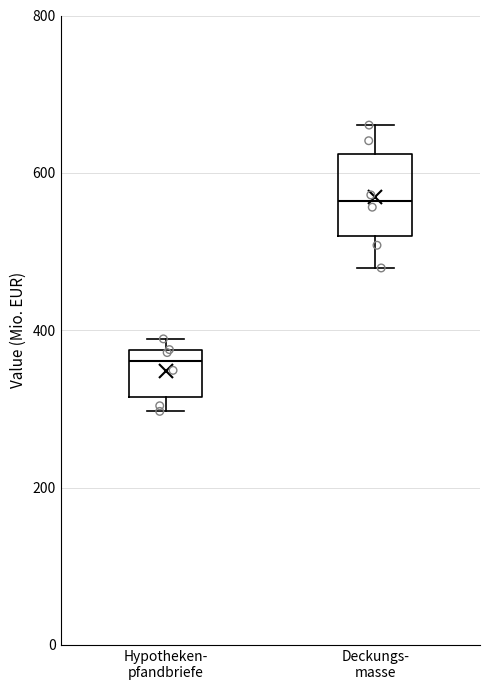

Reading left to right, read every box against the y-axis: the position of its median line, the range the box covers, and the ends of its whiskers. The values are not printed on the chart, so give them approximately, as read against the axis.

Hypotheken- pfandbriefe: median 360, box 320 to 380, whiskers 300 to 380 (just above the box's upper edge)
Deckungs- masse: median 560, box 520 to 620, whiskers 480 to 660